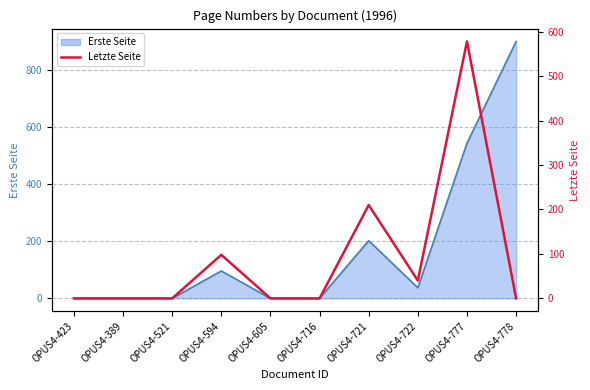

Reading right to left, list all the values displayed in this chart.

0	578	40	210	0	0	98	0	0	0